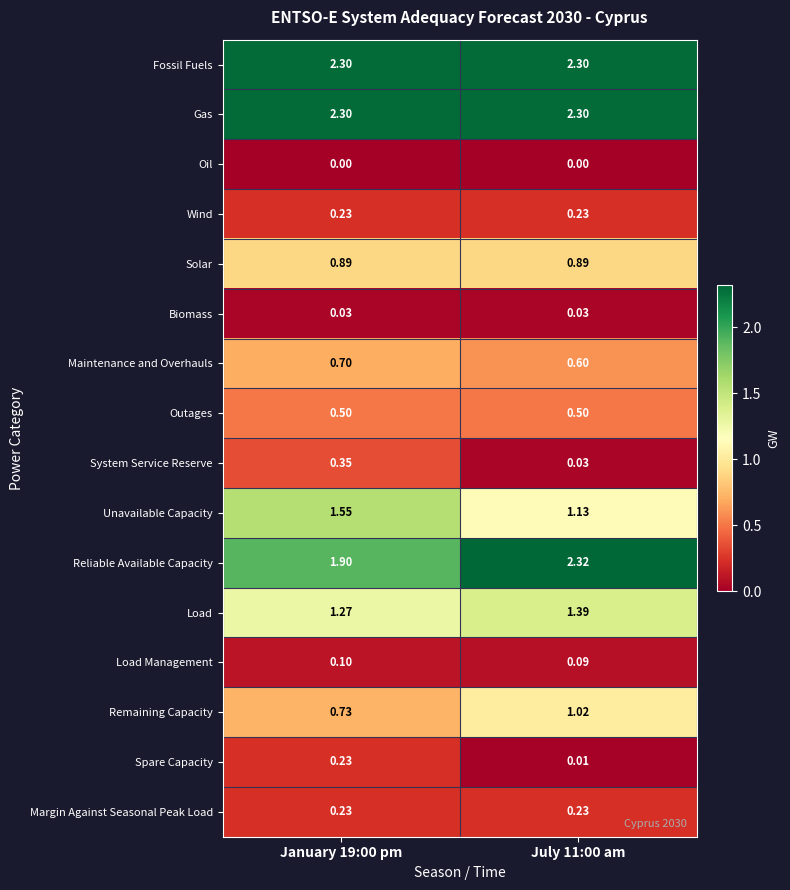

What is the total value across all series at July 11:00 am?

13.1